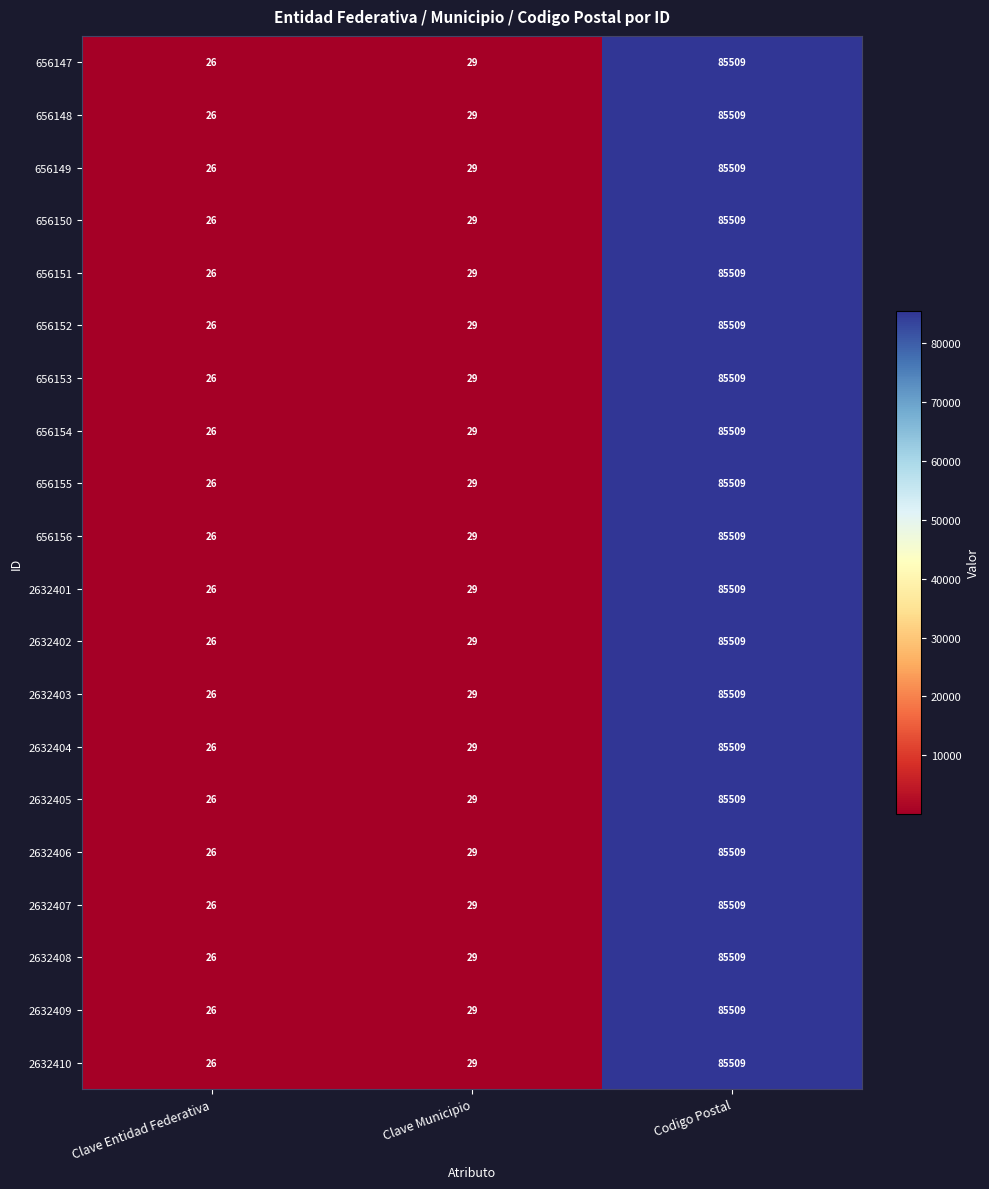

Rank the categories by 2632406 value from highest to lowest.

Codigo Postal, Clave Municipio, Clave Entidad Federativa